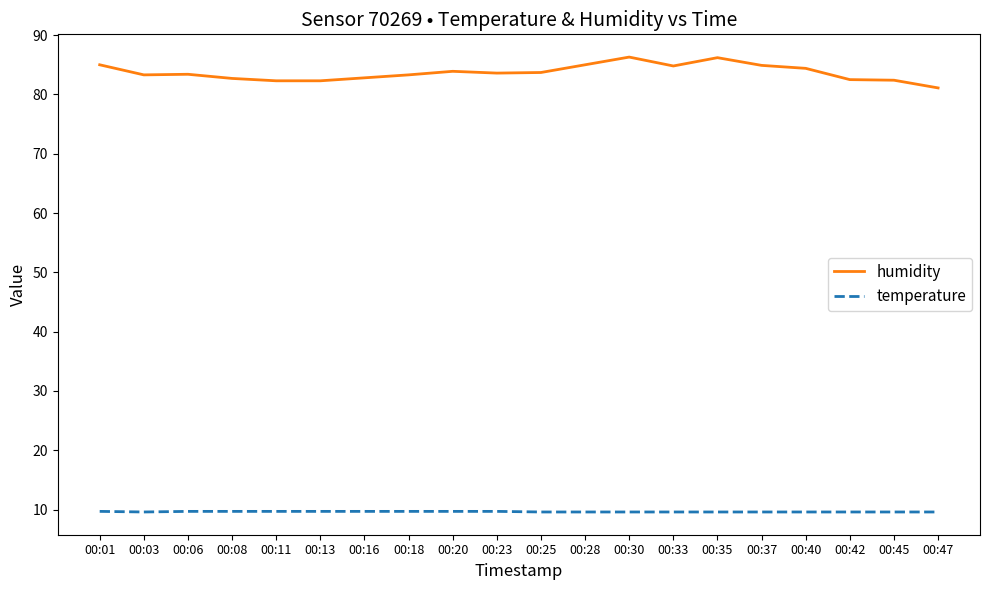

What is the greatest value displayed?

86.3